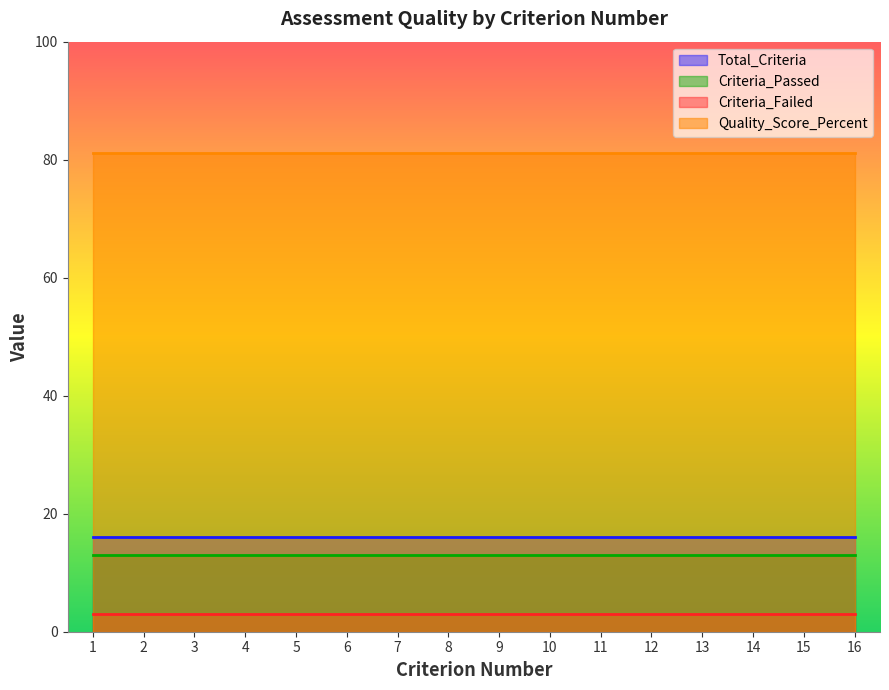

What is the sum of all Quality_Score_Percent values?

1299.2